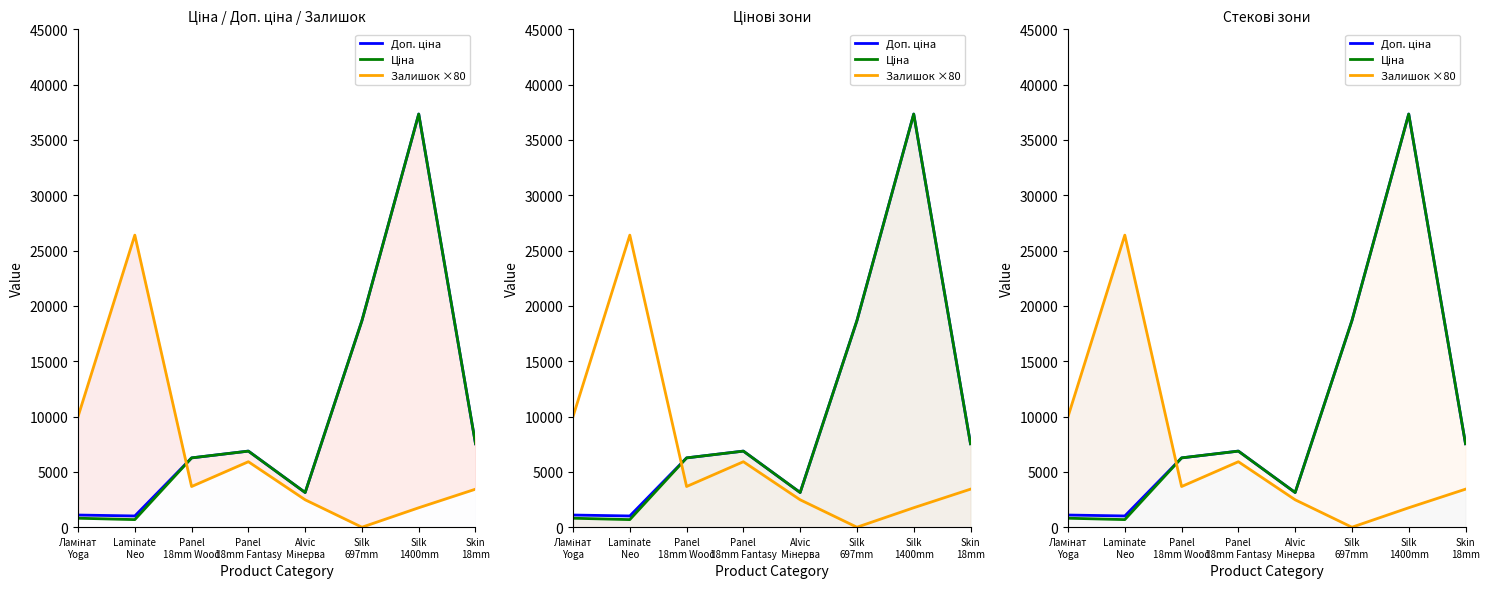

Where does the Ціна series first go above 6879?

Panel
18mm Fantasy